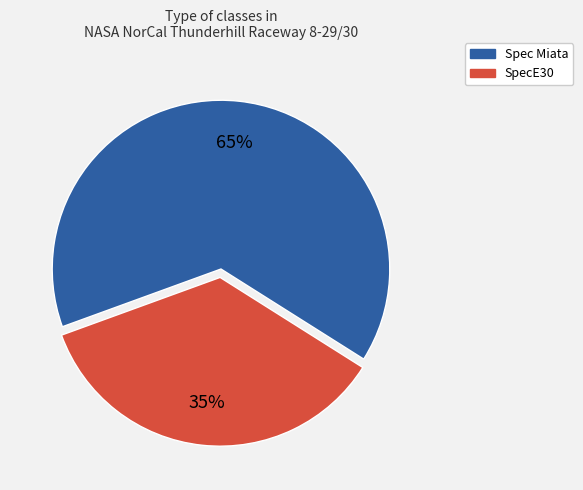

Which has a higher value, Spec Miata or SpecE30?

Spec Miata